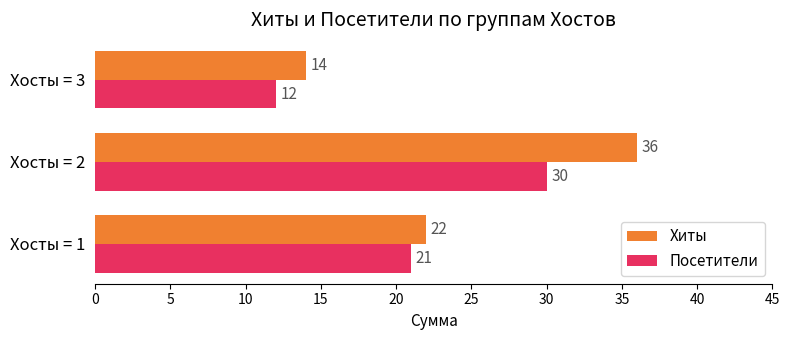

The value of Посетители at Хосты = 3 is 12. True or false?

True